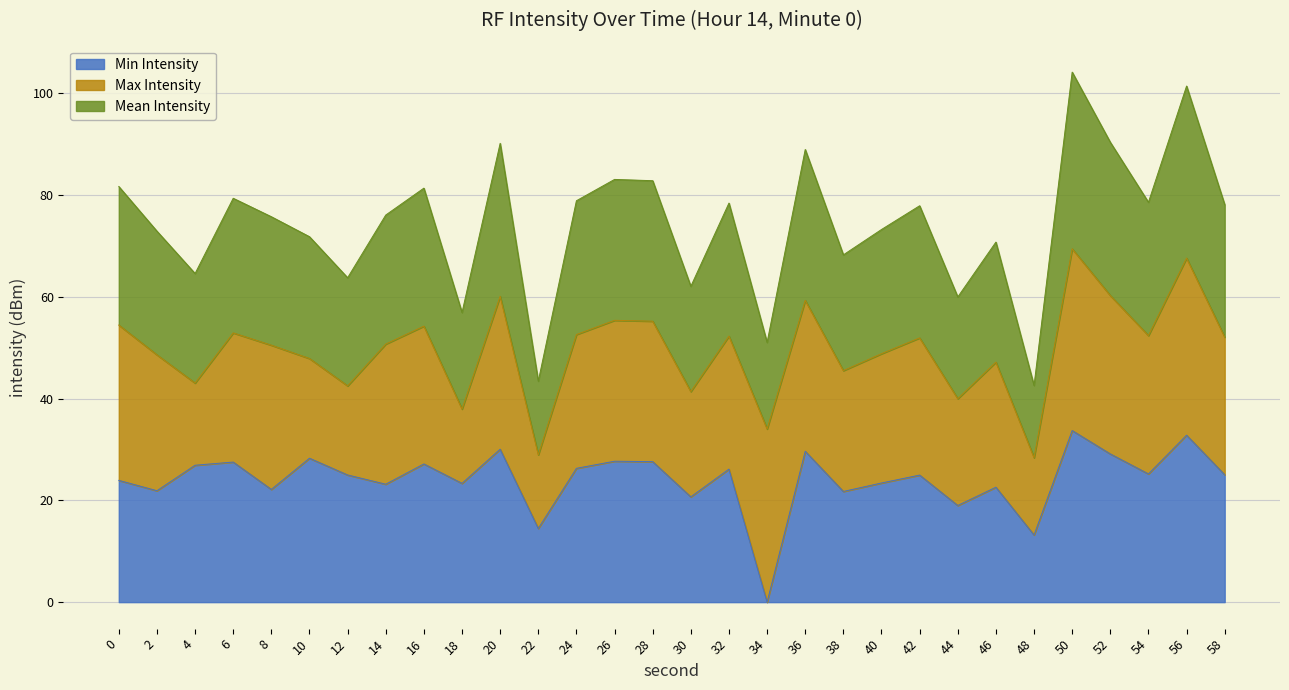

The Min Intensity series shows 26.8 at 44. True or false?

False